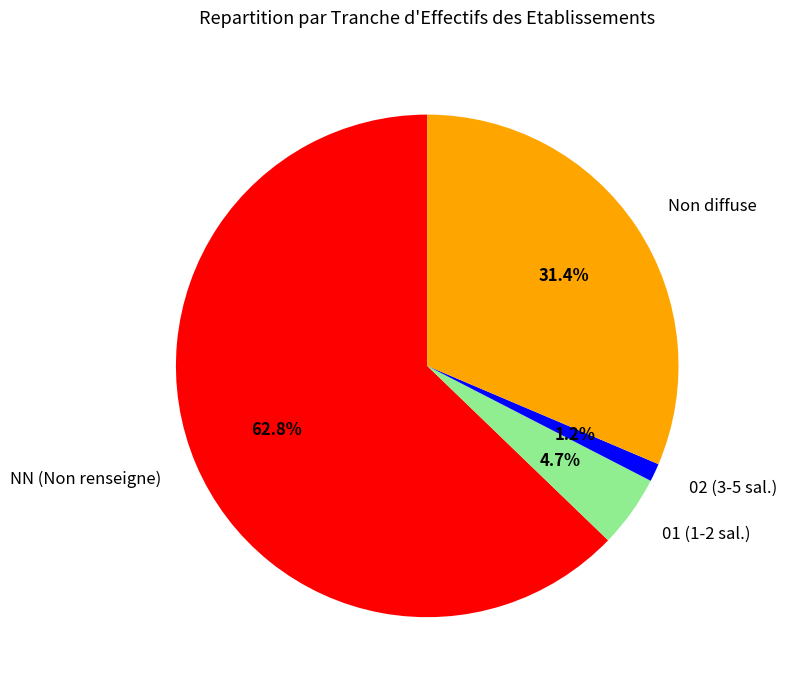

Which category has the biggest portion of the pie?

NN (Non renseigne)